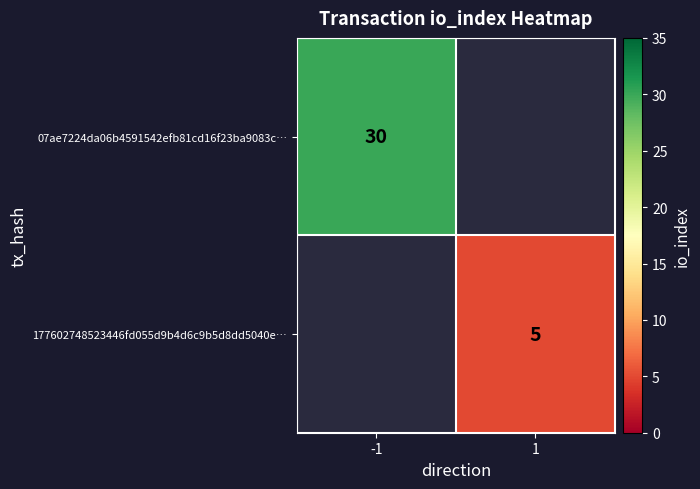

The 07ae7224da06b4591542efb81cd16f23ba9083c… series shows 30 at -1. True or false?

True